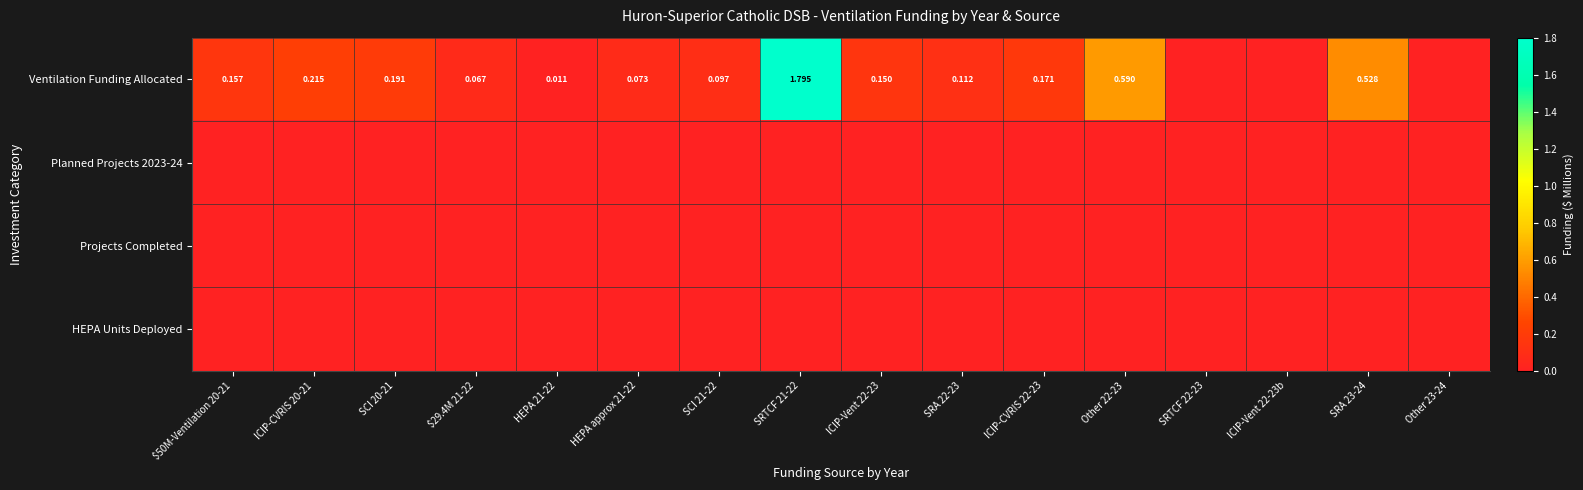

Is it true that Ventilation Funding Allocated equals 0.0 at HEPA 21-22?

False